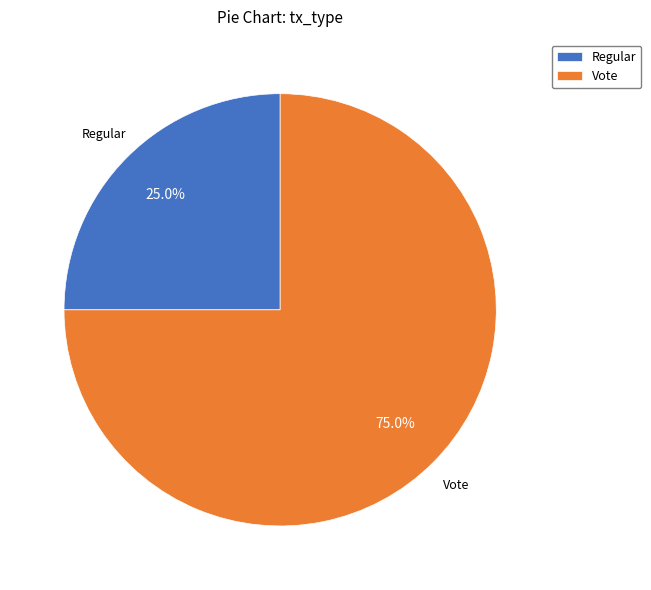

Count the number of slices in the pie.

2